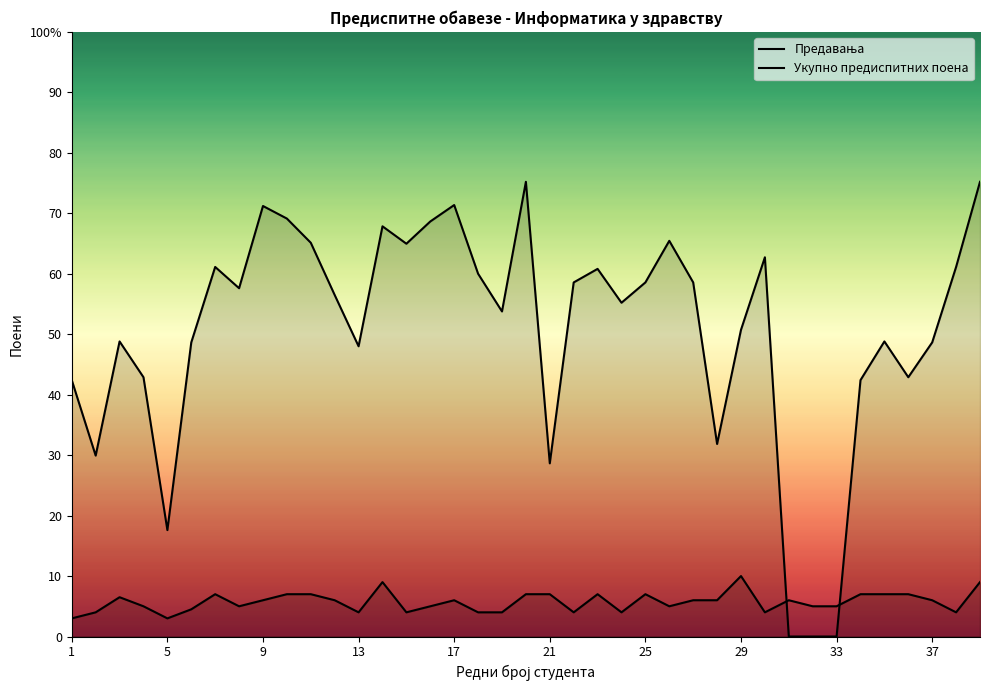

What is the difference between the maximum and minimum values in the Предавања series?

7.0